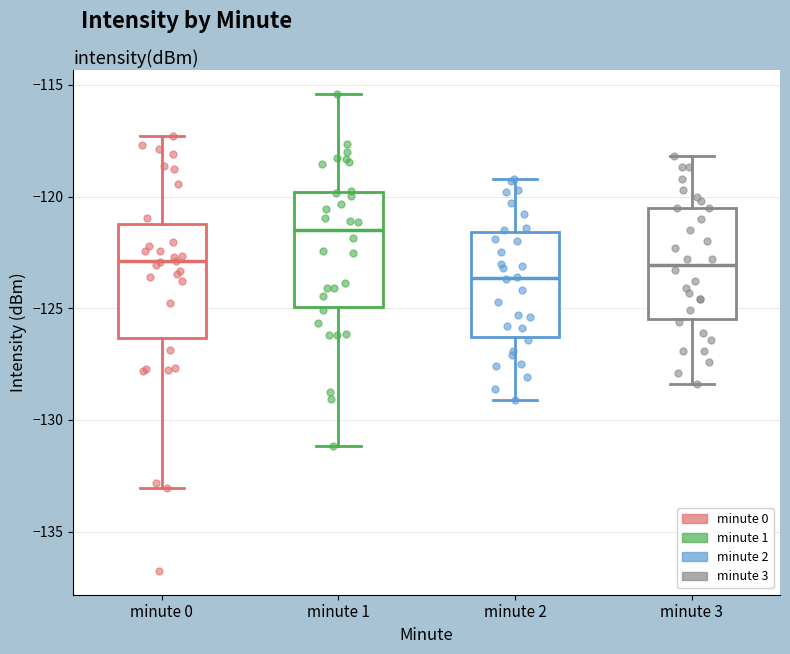

Reading left to right, transcribe this box plot: for each box, give where its median line is, the range the box spans, and where its two whiskers end, as read against the y-axis. The values are not printed on the chart, so give them approximately, as read against the axis.

minute 0: median -123.0, box -126.5 to -121.0, whiskers -133.0 to -117.5
minute 1: median -121.5, box -125.0 to -120.0, whiskers -131.0 to -115.5
minute 2: median -123.5, box -126.5 to -121.5, whiskers -129.0 to -119.0
minute 3: median -123.0, box -125.5 to -120.5, whiskers -128.5 to -118.0